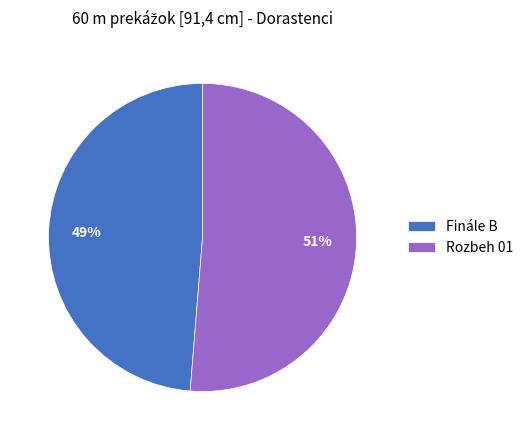

Rank the categories by value from lowest to highest.

Finále B, Rozbeh 01